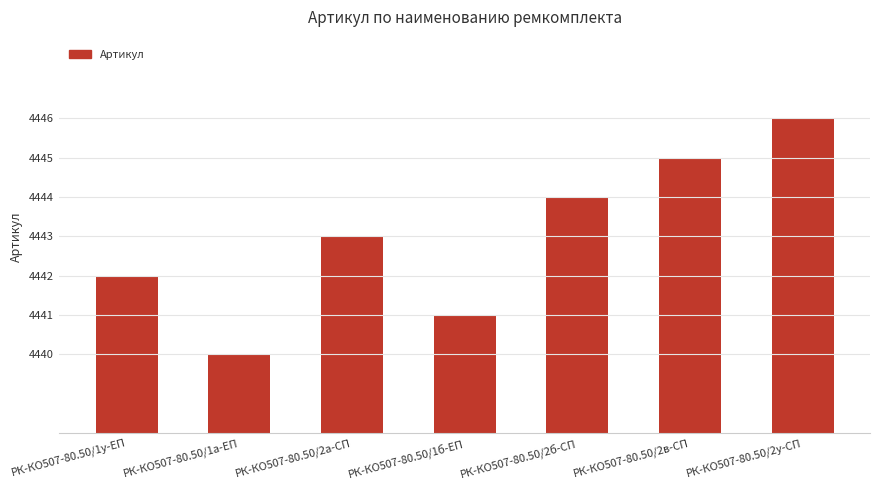

The chart shows a value of 4445 at РК-КО507-80.50/2в-СП. True or false?

True